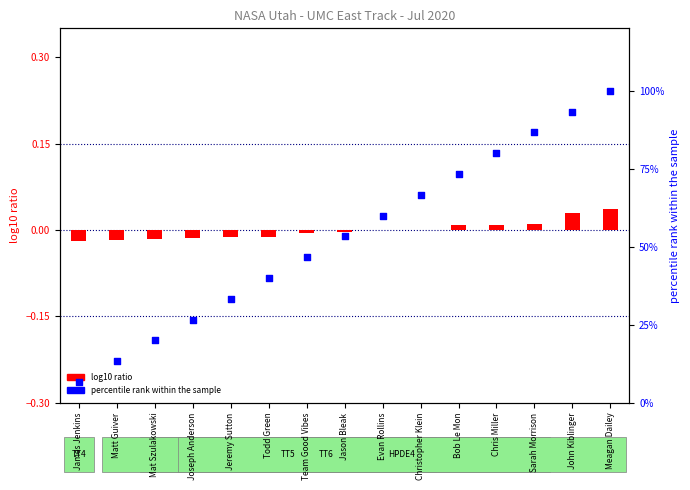

Between James Jenkins and Jason Bleak, which is larger?

Jason Bleak